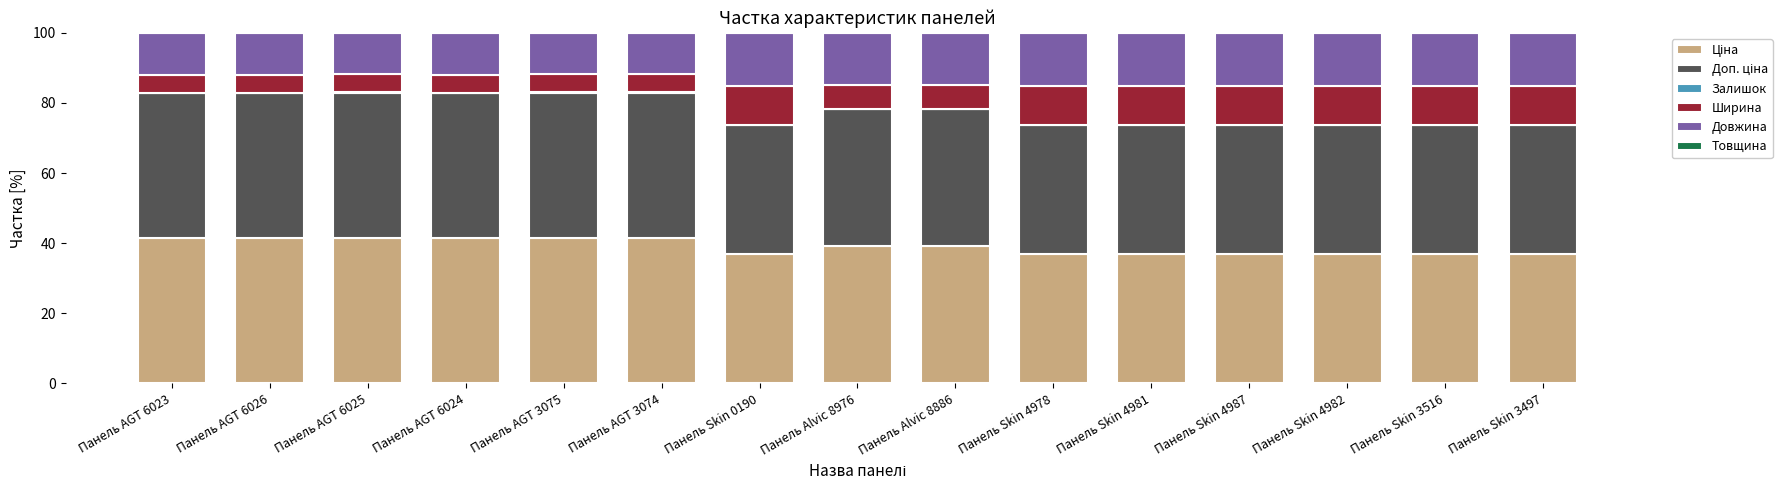

At which category is the sum across all series the highest?

Панель Alvic 8976